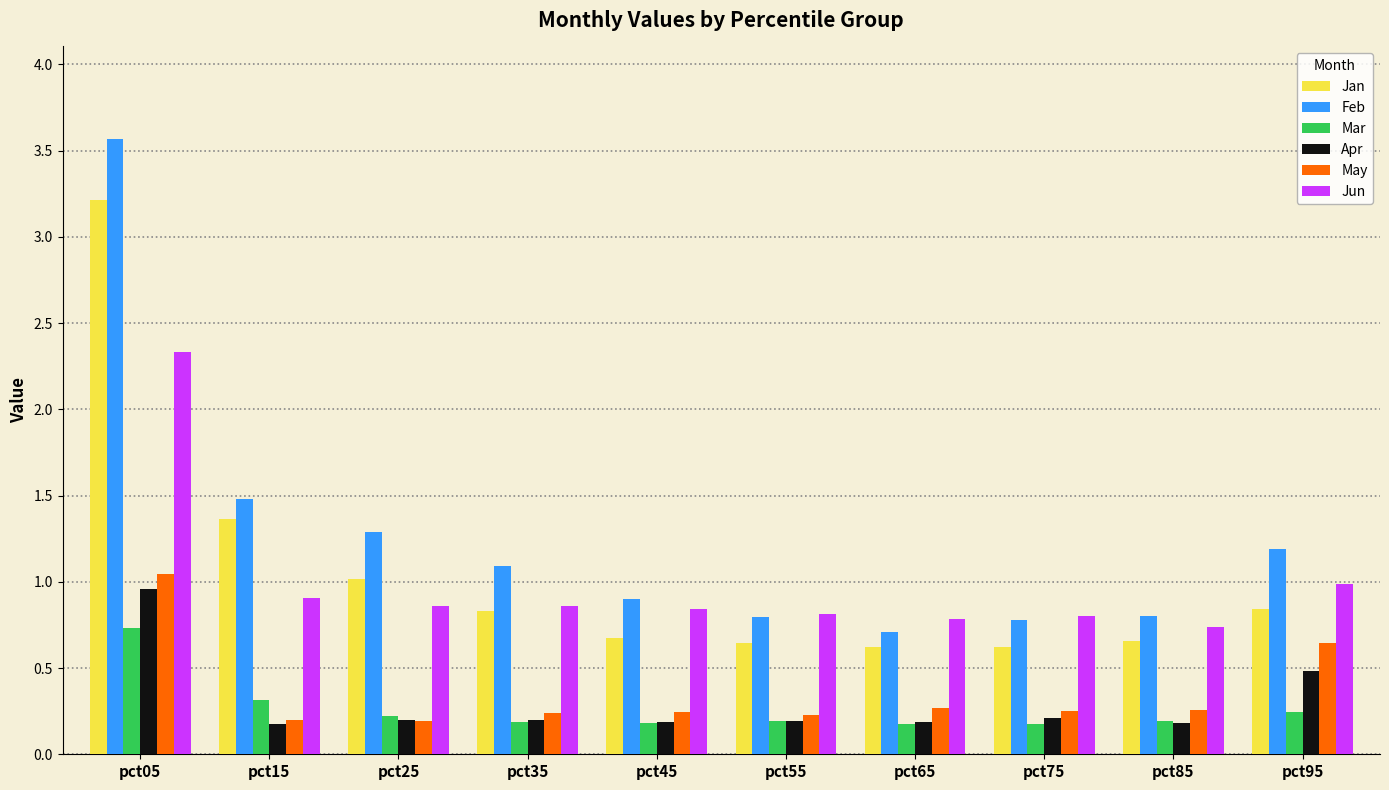

True or false: Mar has a value of 0.2 at pct95.

True